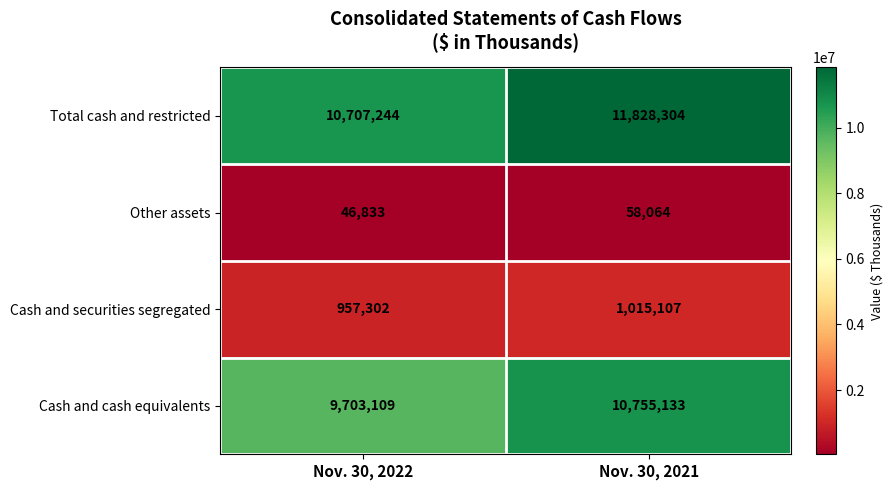

What is the spread (max minus min) of values at Nov. 30, 2021?

11770240